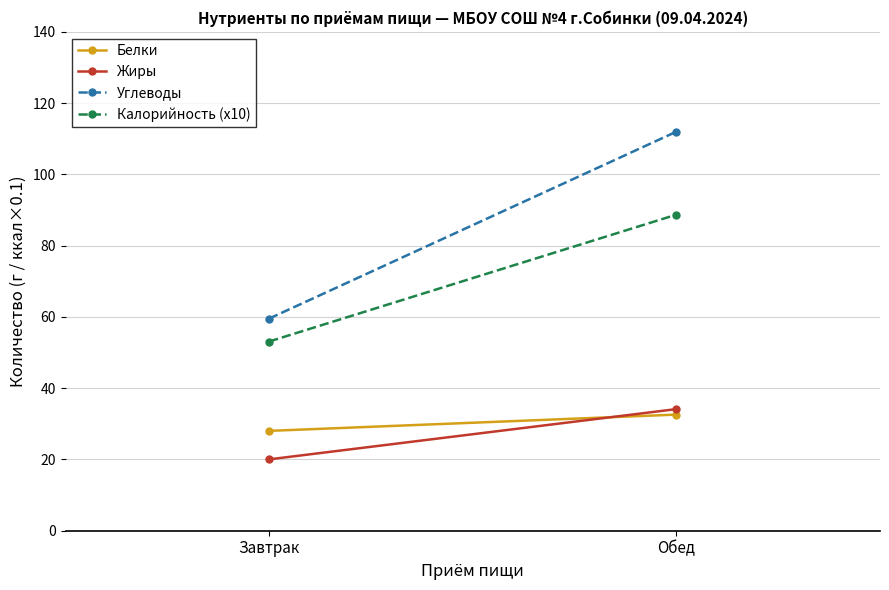

What is the difference between the maximum and minimum values in the Жиры series?

14.1